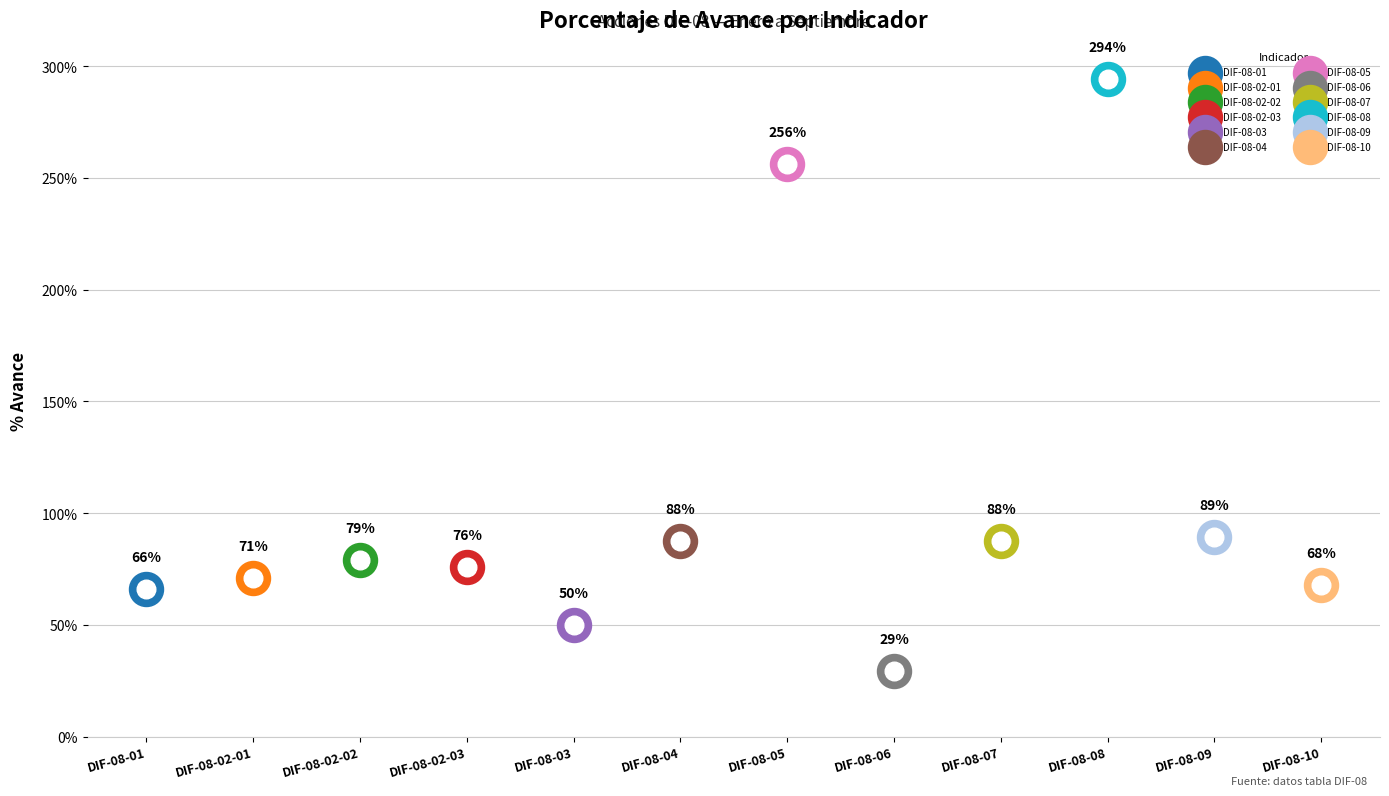

Between DIF-08-03 and DIF-08-05, which is larger?

DIF-08-05